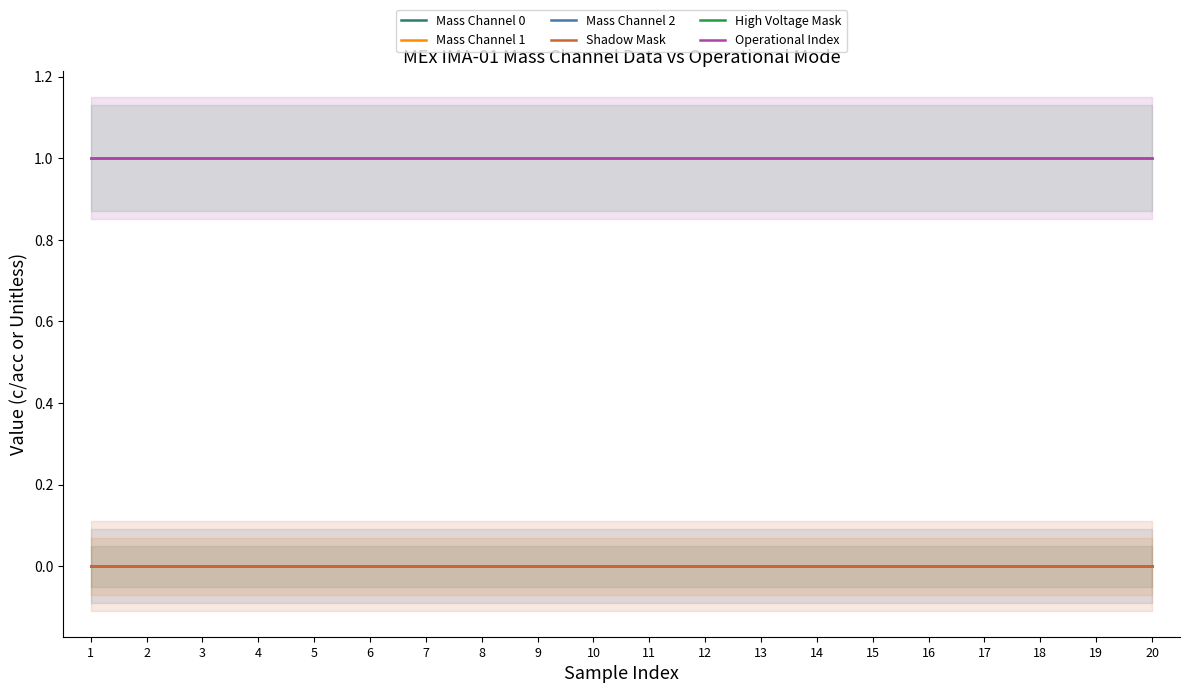

Which series has the largest range (max minus min)?

Mass Channel 0